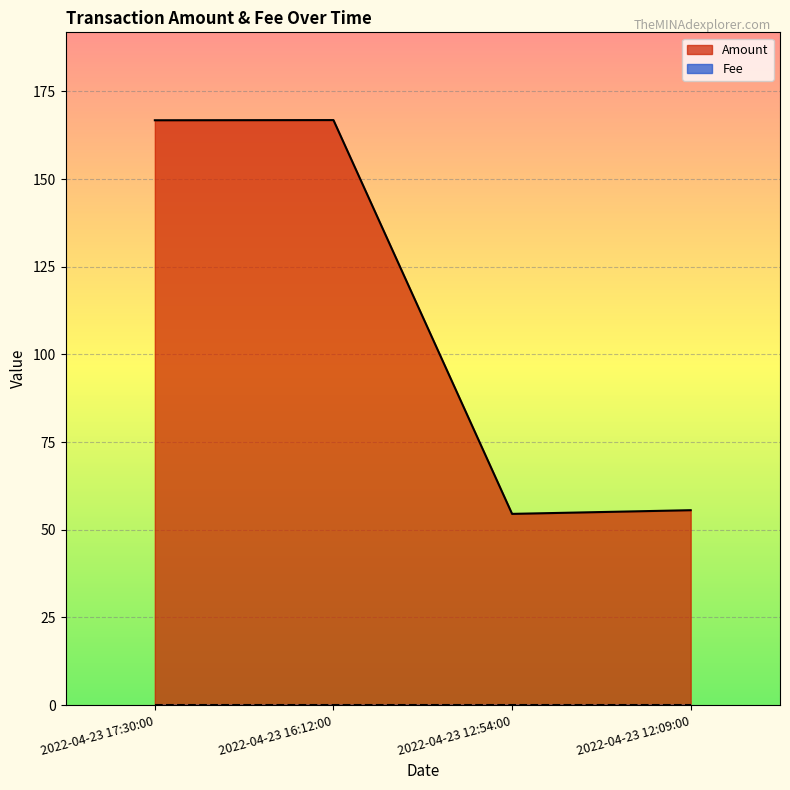

What is the change in value from 2022-04-23 17:30:00 to 2022-04-23 12:09:00?

-111.2